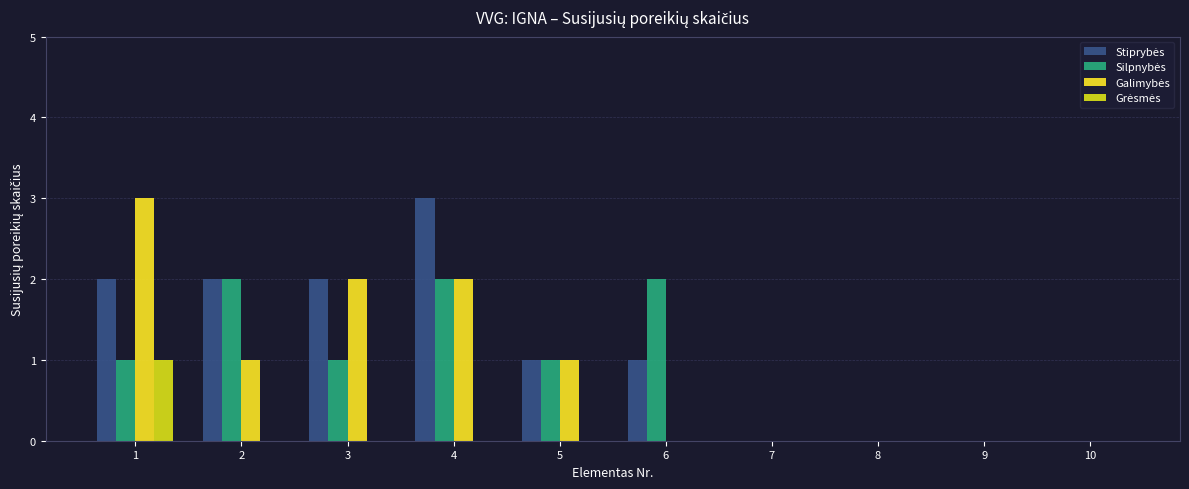

Reading right to left, transcribe all the data shown in this chart.

Stiprybės: 10=0	9=0	8=0	7=0	6=1	5=1	4=3	3=2	2=2	1=2
Silpnybės: 10=0	9=0	8=0	7=0	6=2	5=1	4=2	3=1	2=2	1=1
Galimybės: 10=0	9=0	8=0	7=0	6=0	5=1	4=2	3=2	2=1	1=3
Grėsmės: 10=0	9=0	8=0	7=0	6=0	5=0	4=0	3=0	2=0	1=1